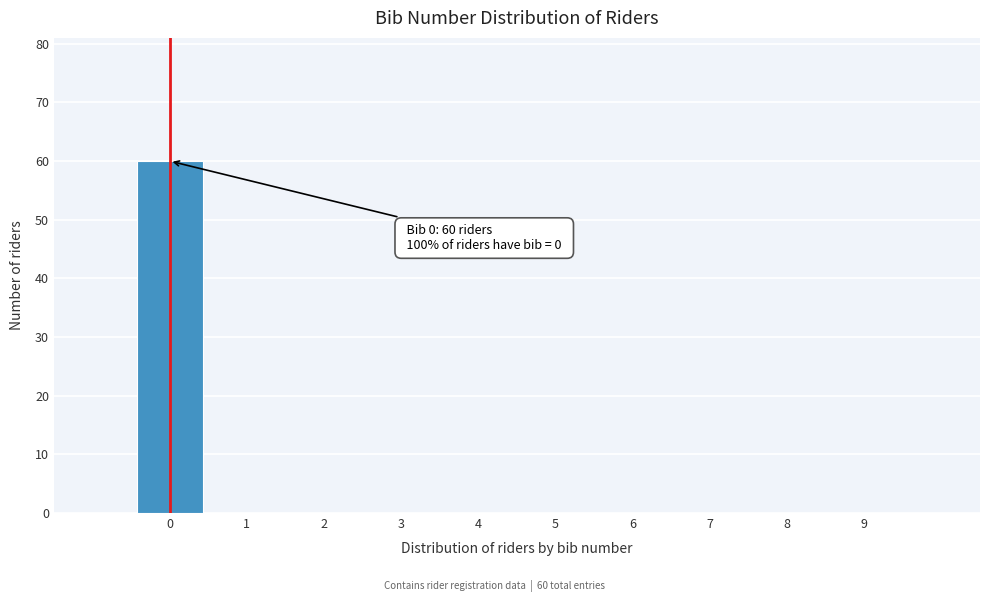

Over which range of the x-axis is the bar tallest?

-0.5 to 0.5